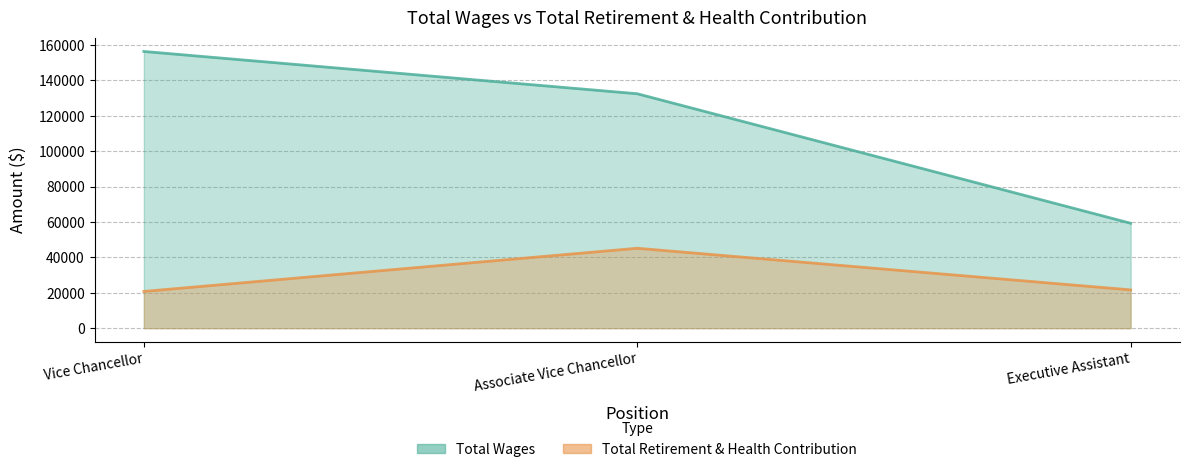

How many Total Wages values are between 59310 and 156405?

3